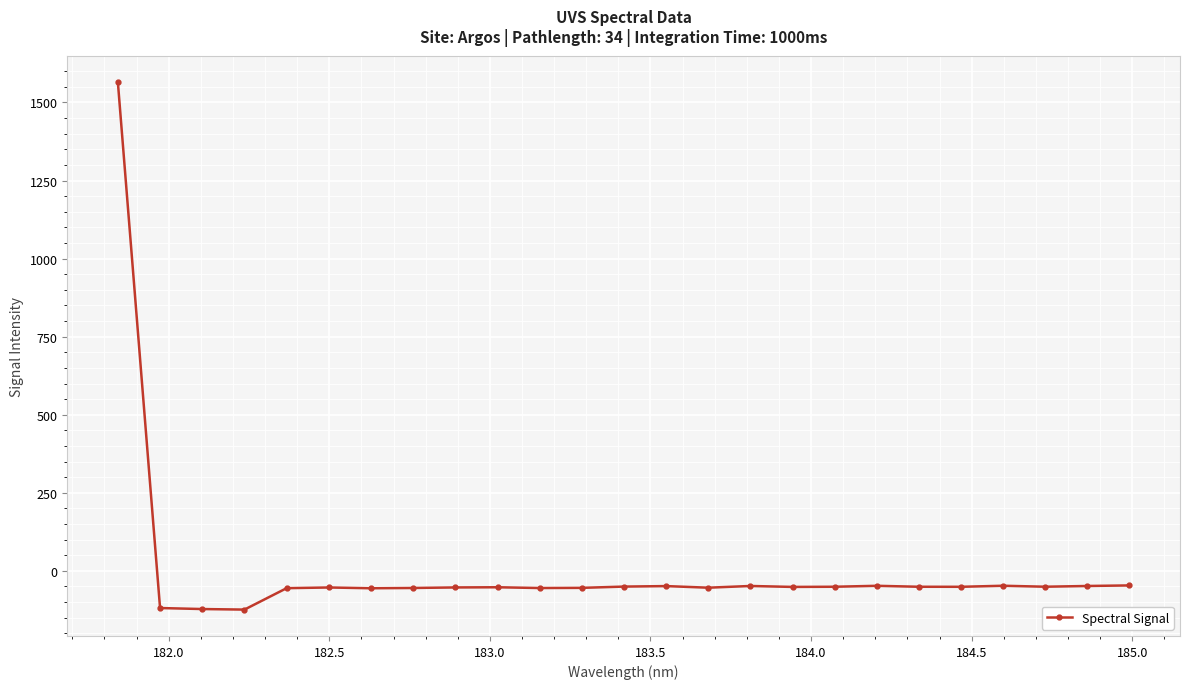

What is the value of the 17th point from the left?

-51.4